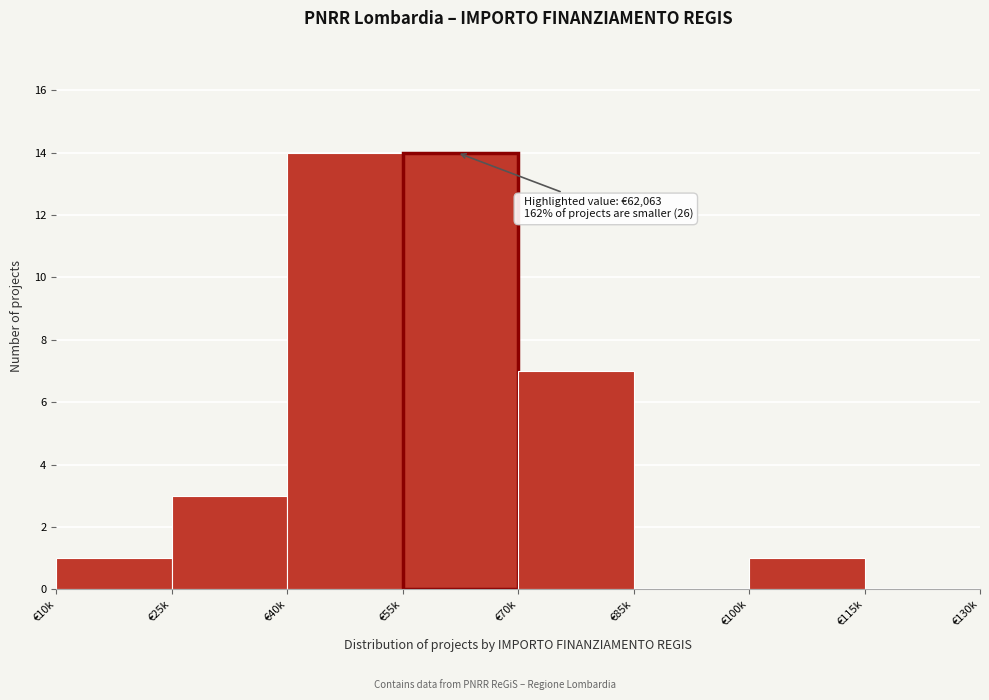

Reading left to right, what are all the values shown in this chart?

€10k=1	€25k=3	€40k=14	€55k=14	€70k=7	€85k=0	€100k=1	€115k=0